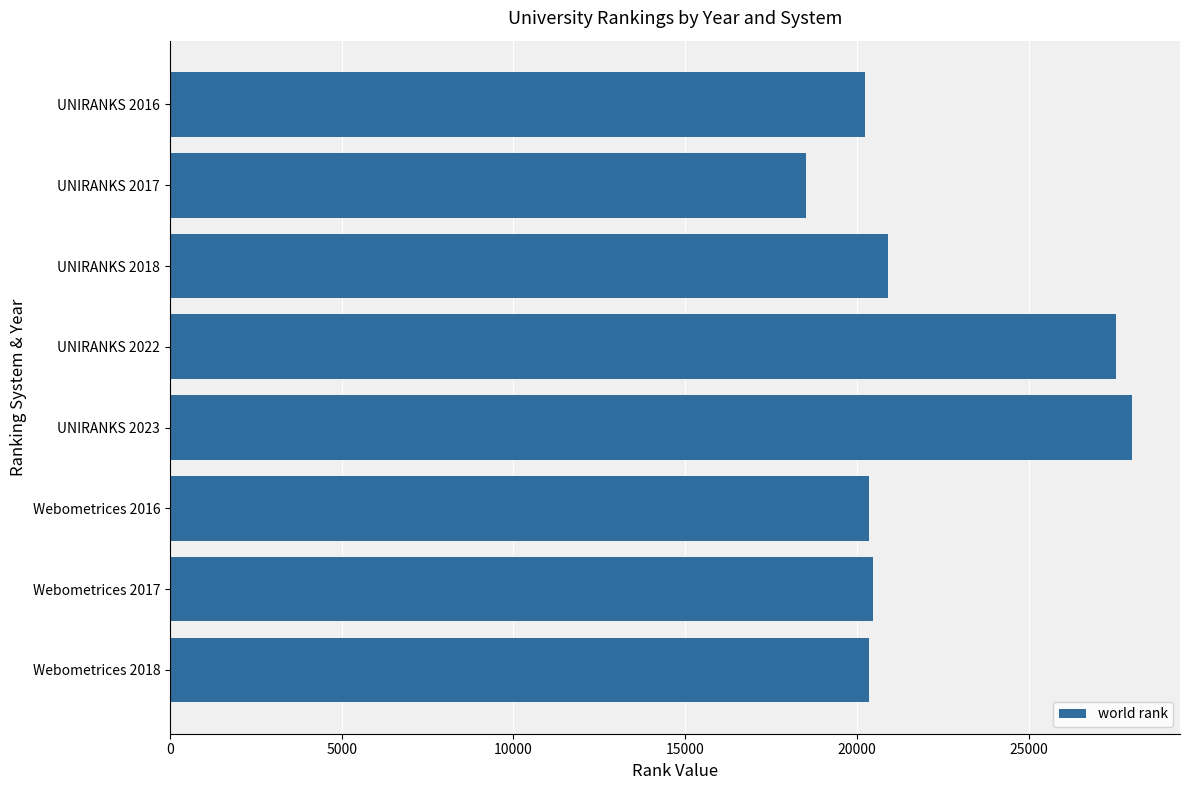

What is the maximum value shown in the chart?

28008